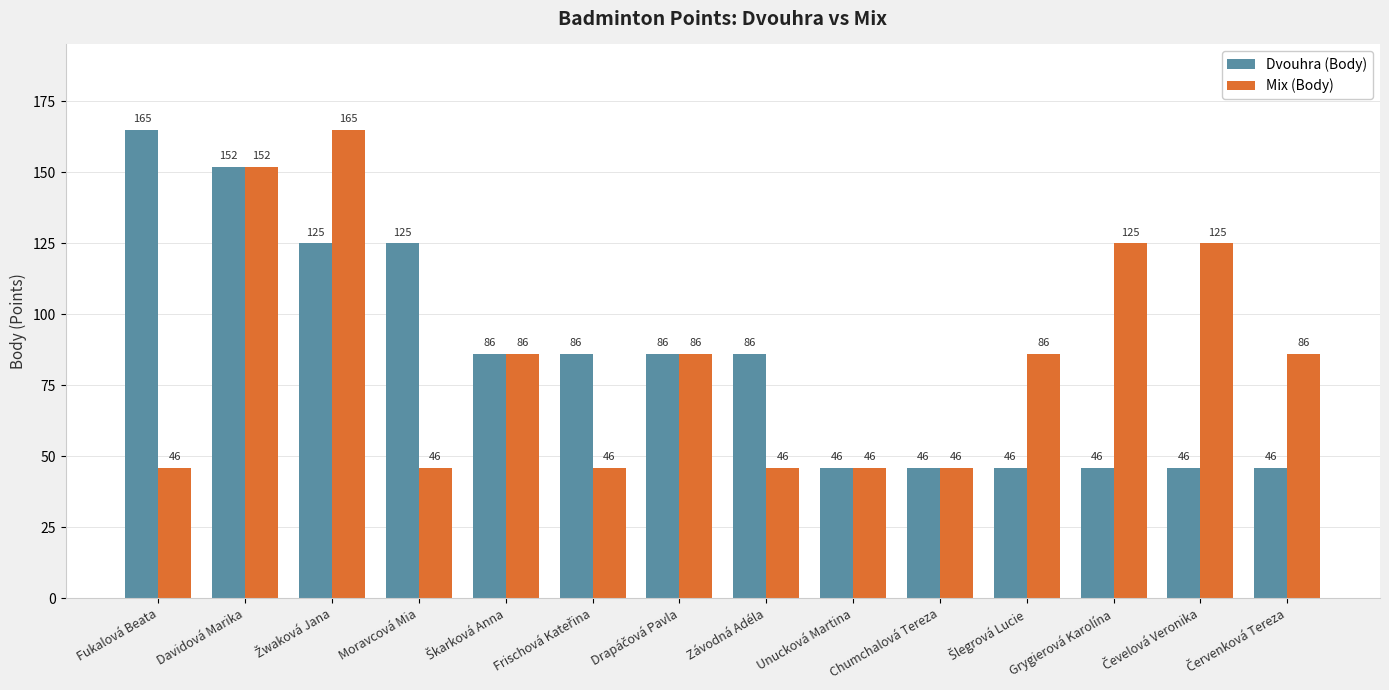

The value of Mix (Body) at Moravcová Mia is 69. True or false?

False